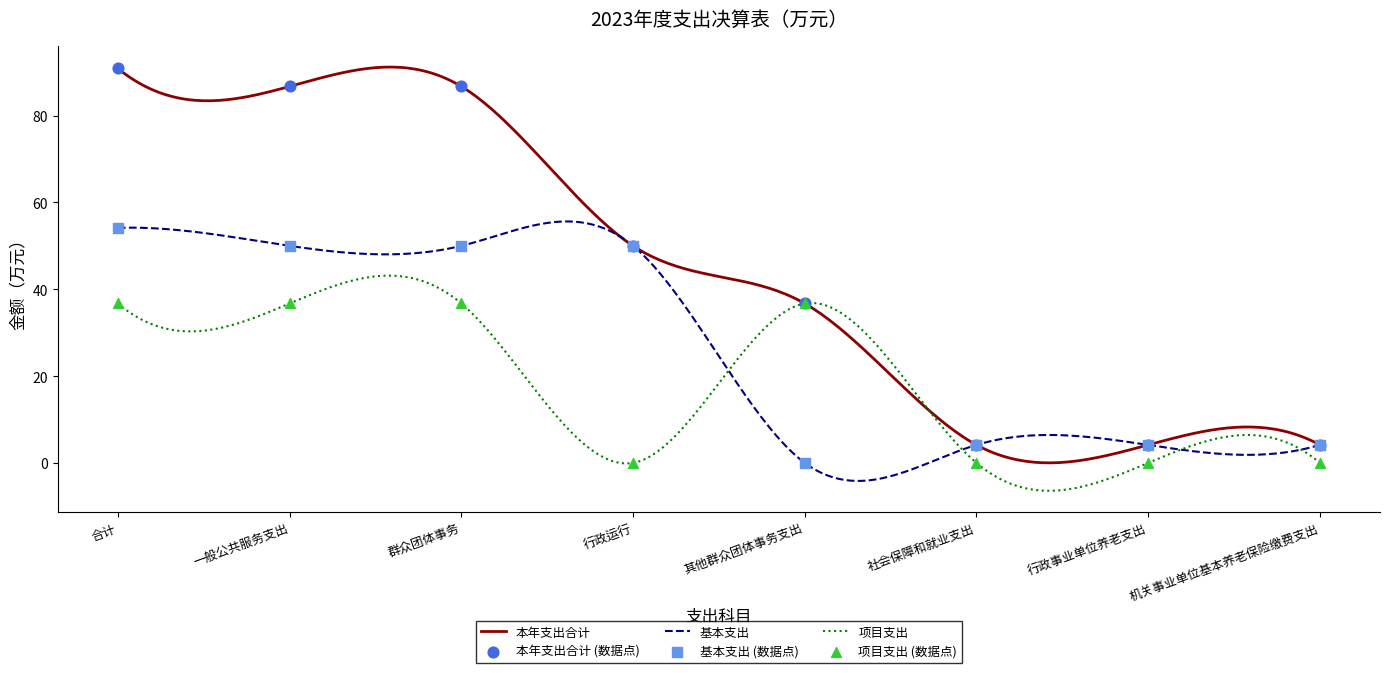

Is the value of 本年支出合计 at 群众团体事务 greater than the value of 项目支出 at 社会保障和就业支出?

Yes